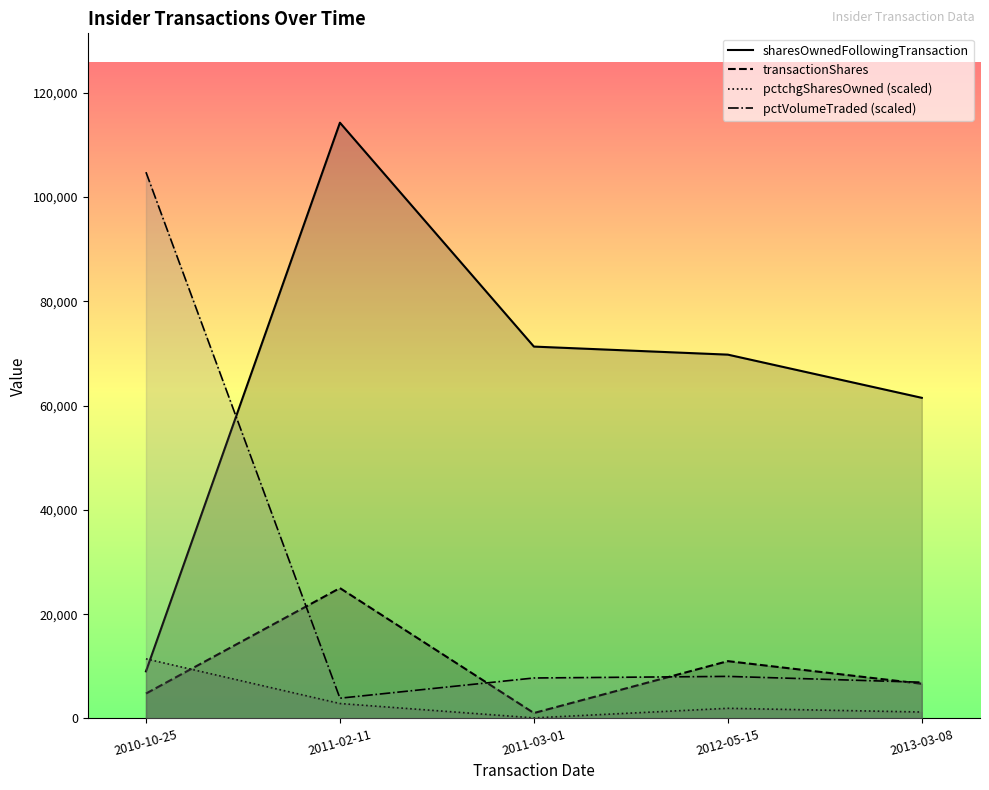

At which category is the sum across all series the highest?

2011-02-11